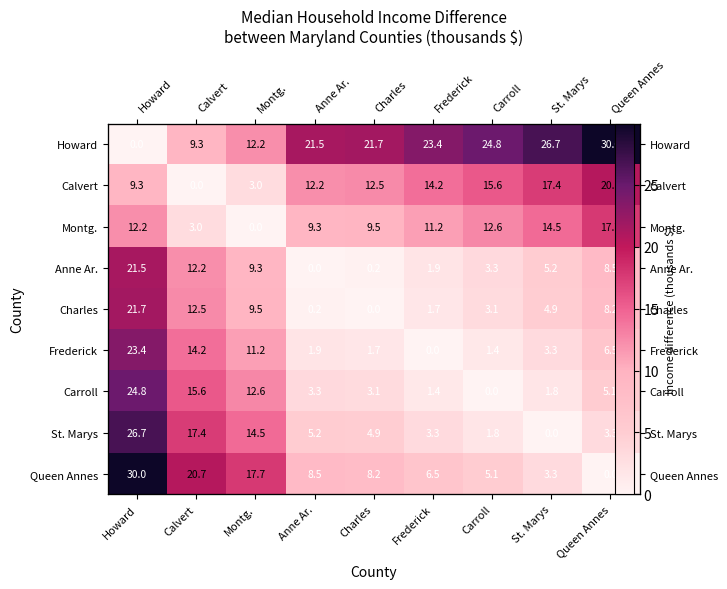

Which series has the largest total across all categories?

Howard